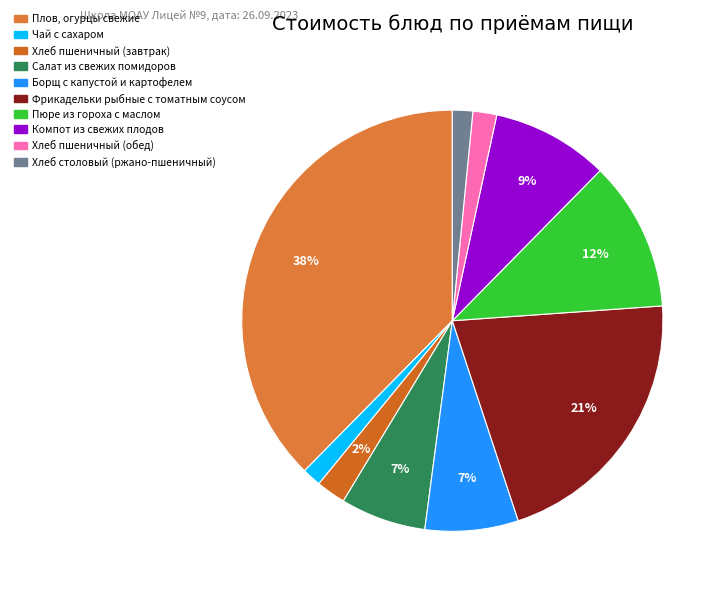

To the nearest percent, what percentage of the pie is Хлеб пшеничный (завтрак)?

2%